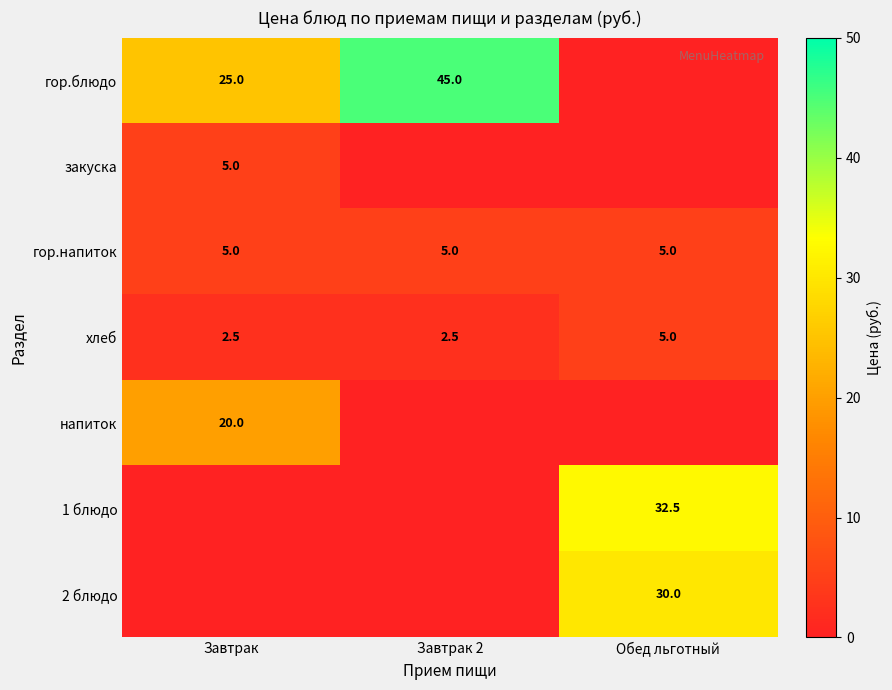

Is the value of напиток at Завтрак greater than the value of гор.блюдо at Завтрак 2?

No